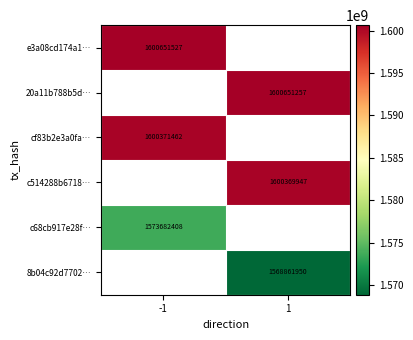

The 20a11b788b5d… series shows 1049125498 at 1. True or false?

False